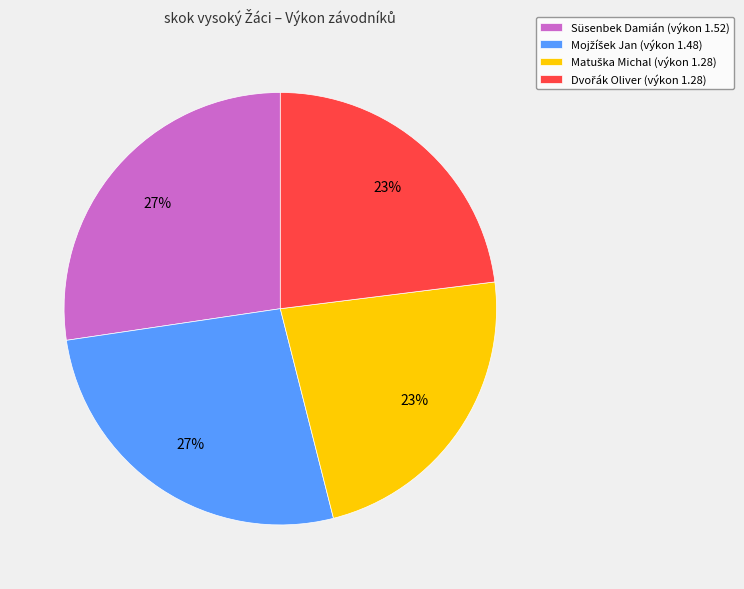

To the nearest percent, what is the average slice percentage?

25%